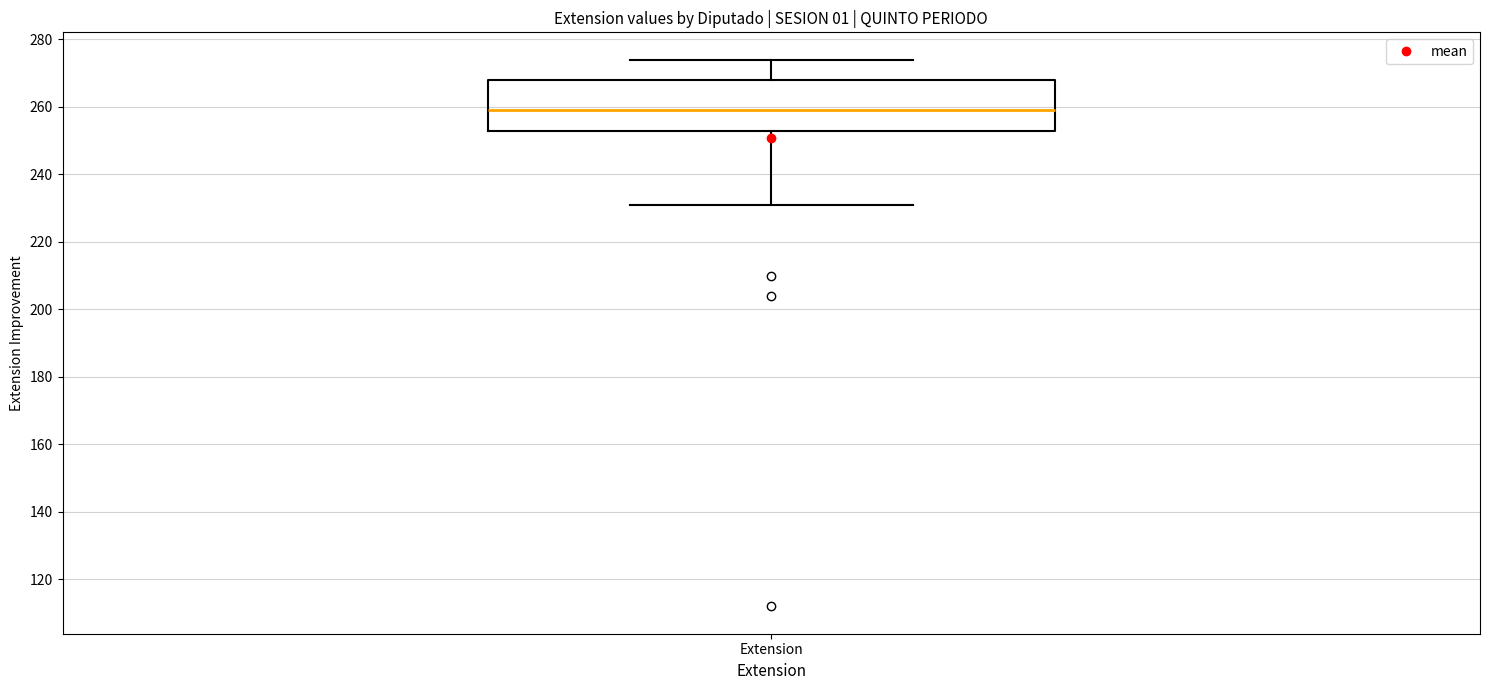

Read this box plot against the y-axis: the position of the median line, the range covered by the box, and the ends of both whiskers. The values are not printed on the chart, so give them approximately, as read against the axis.

median 260, box 254 to 268, whiskers 232 to 274